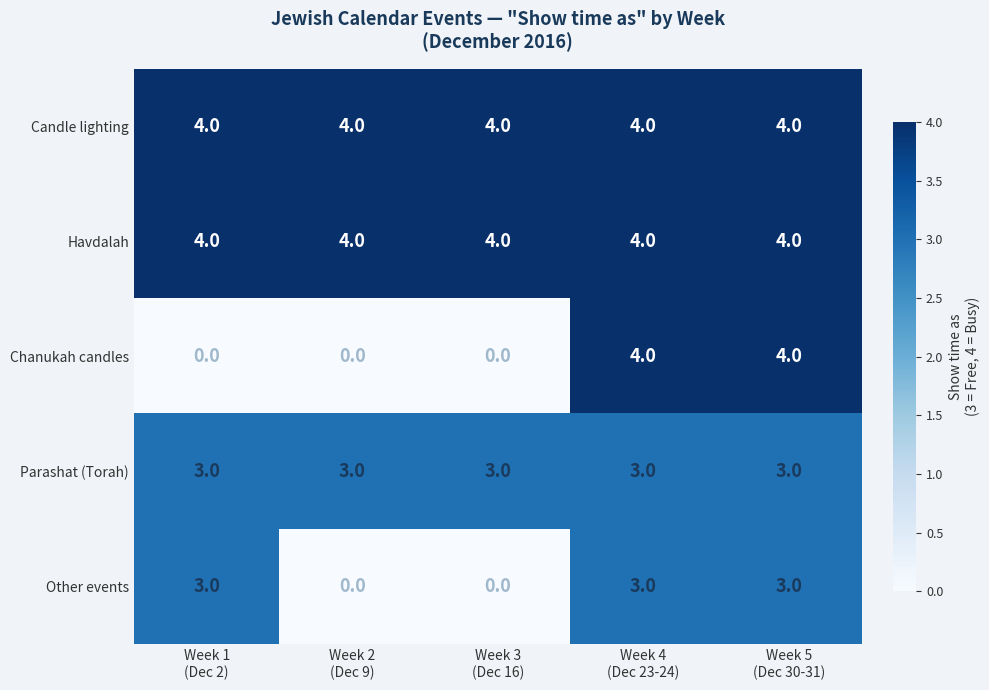

At how many categories does at least one series exceed 0?

5